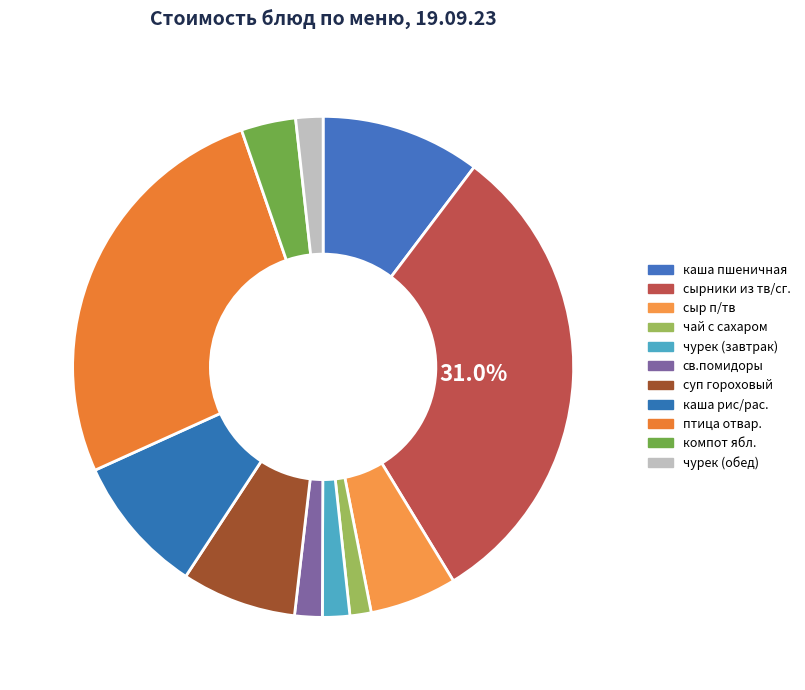

What percentage is the сырники из тв/сг. slice, to the nearest percent?

31%